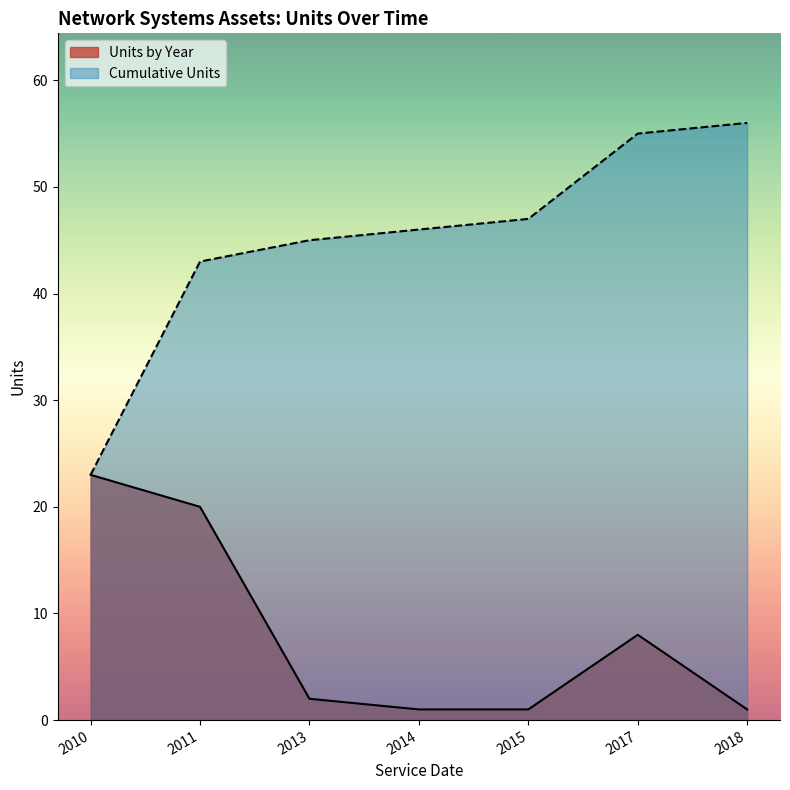

List the series in order of their overall mean, lowest first.

Units by Year, Cumulative Units